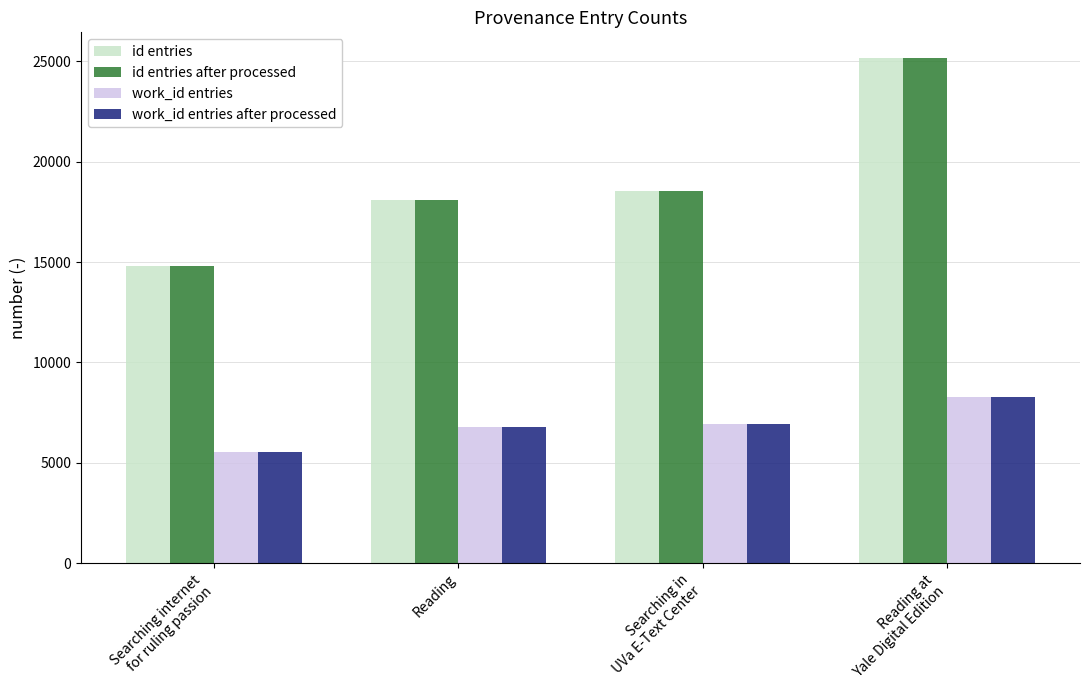

What is the sum of the work_id entries after processed values at Reading at
Yale Digital Edition and Searching in
UVa E-Text Center?

15176